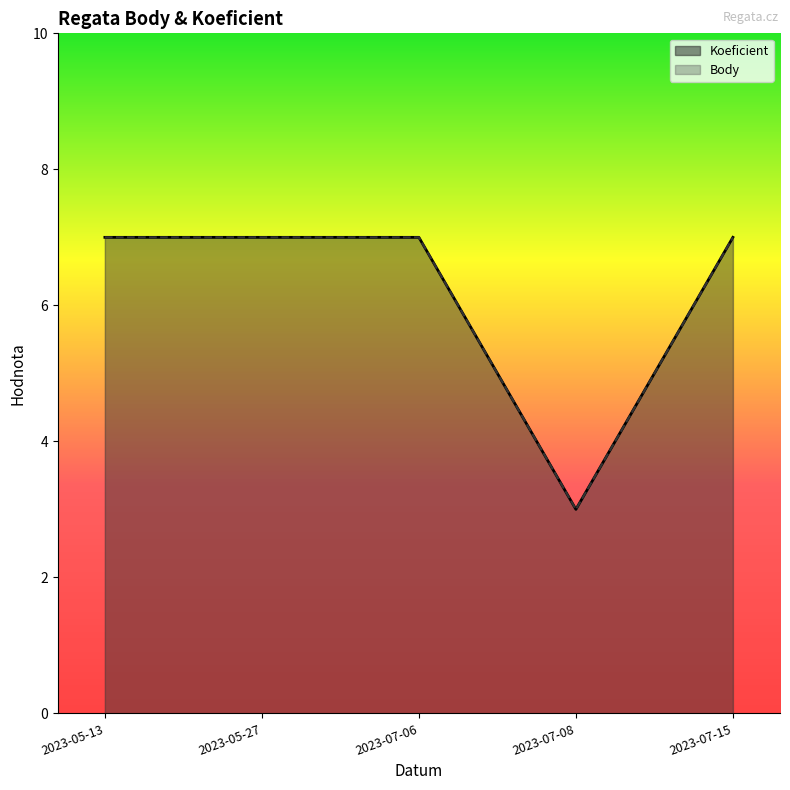

True or false: Koeficient has a value of 7 at 2023-07-15.

True